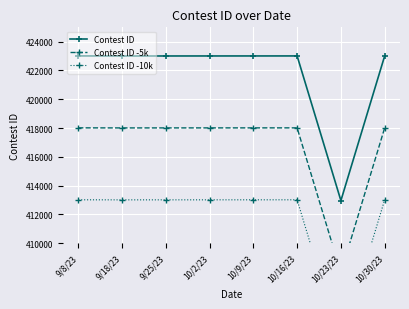

What is the difference between the Contest ID values at 10/30/23 and 9/25/23?

5